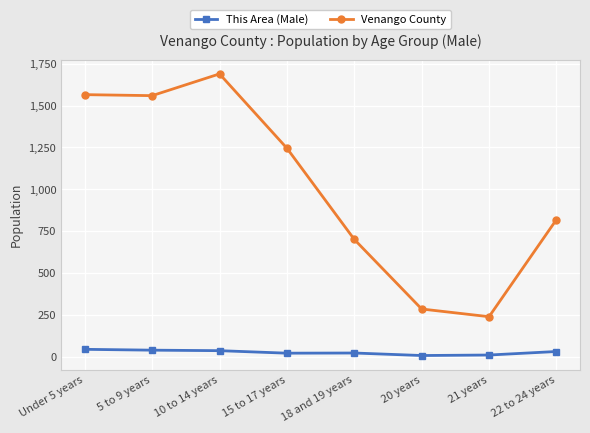

Which category has the highest value in the Venango County series?

10 to 14 years